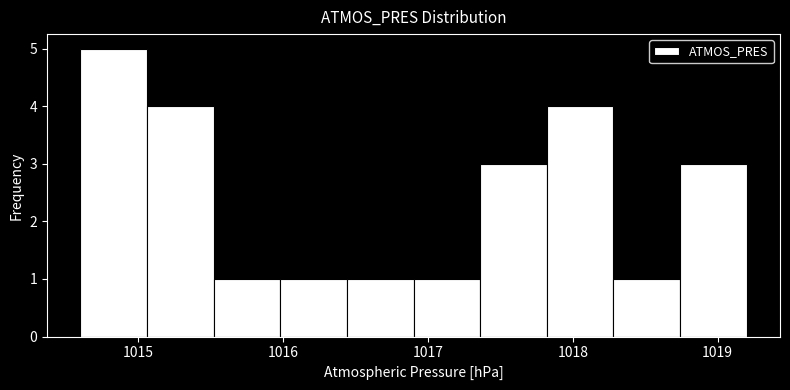

Reading left to right, transcribe this chart: for each bar, give the range it covers on the x-axis and its height. Neither the bar edges nor the heights are printed on the chart, so give them approximately, as read against the axes.

1014.60 to 1015.06: 5
1015.06 to 1015.52: 4
1015.52 to 1015.98: 1
1015.98 to 1016.44: 1
1016.44 to 1016.90: 1
1016.90 to 1017.36: 1
1017.36 to 1017.82: 3
1017.82 to 1018.28: 4
1018.28 to 1018.74: 1
1018.74 to 1019.20: 3